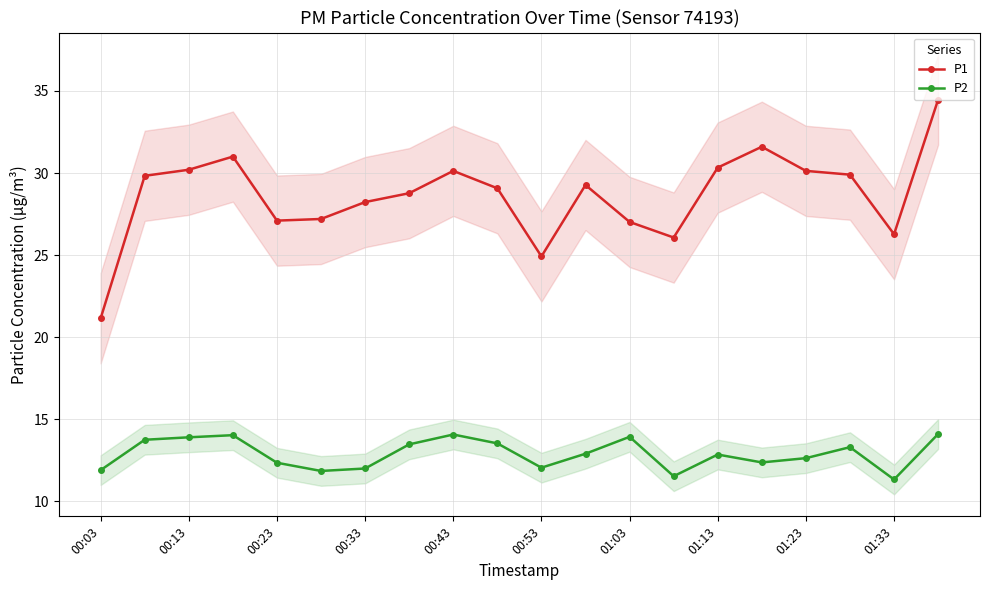

What is the smallest value displayed?

11.3